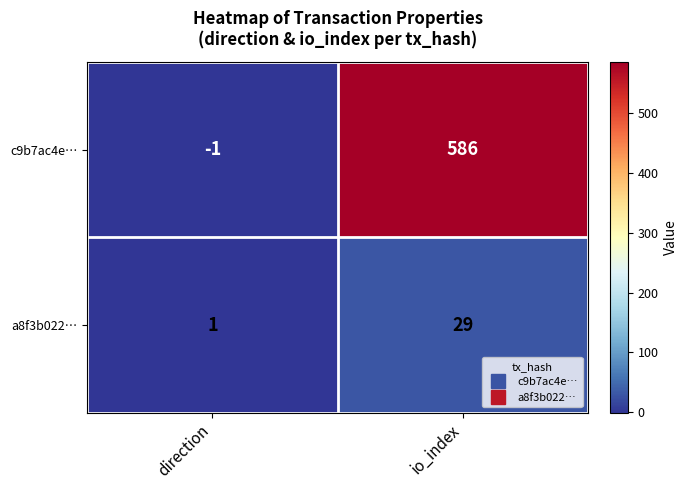

How many categories are shown in the chart?

2